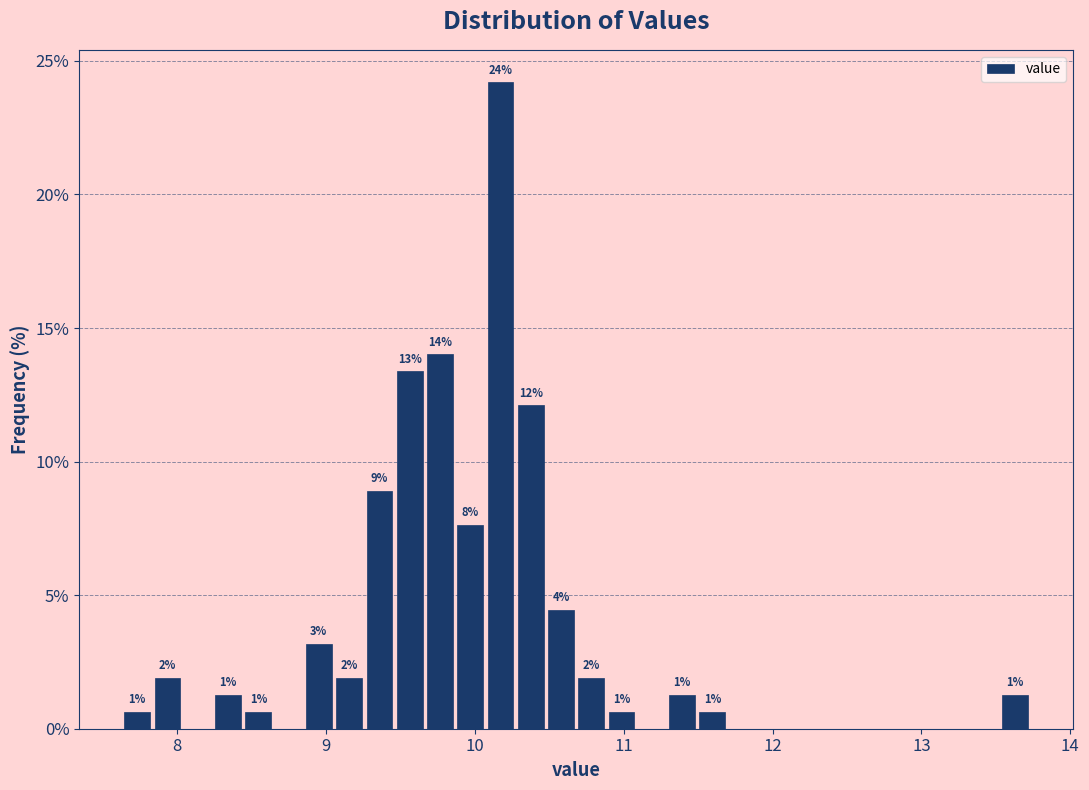

Around what value on the x-axis is the tallest bar? Give the approximate position of its centre, as read against the axis.

10.2